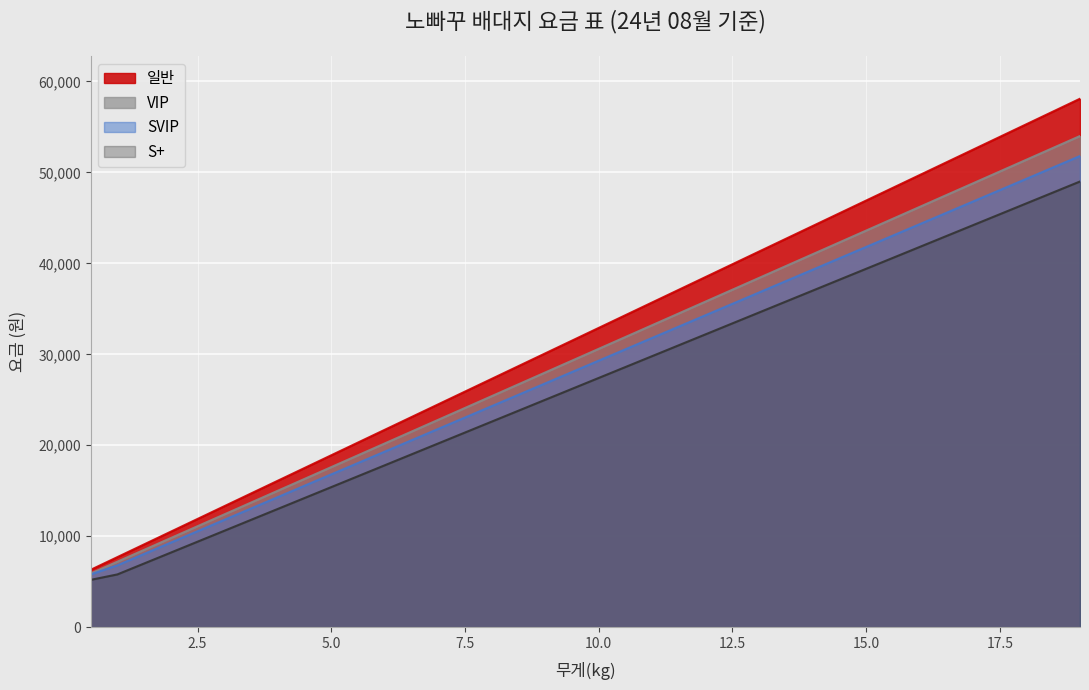

Between 8 and 14, which series saw the biggest shift?

일반